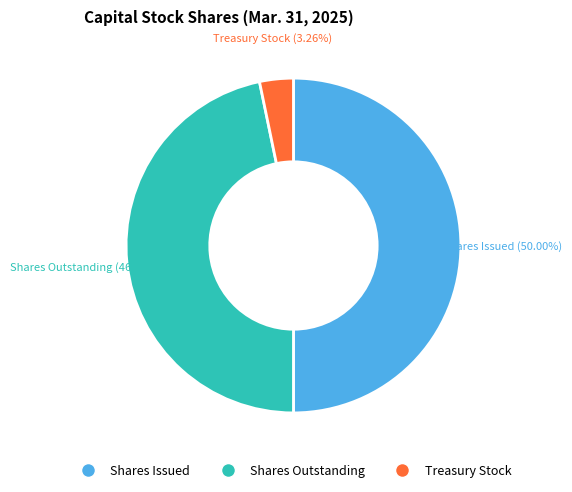

To the nearest percent, what percentage of the pie is Treasury Stock?

3%